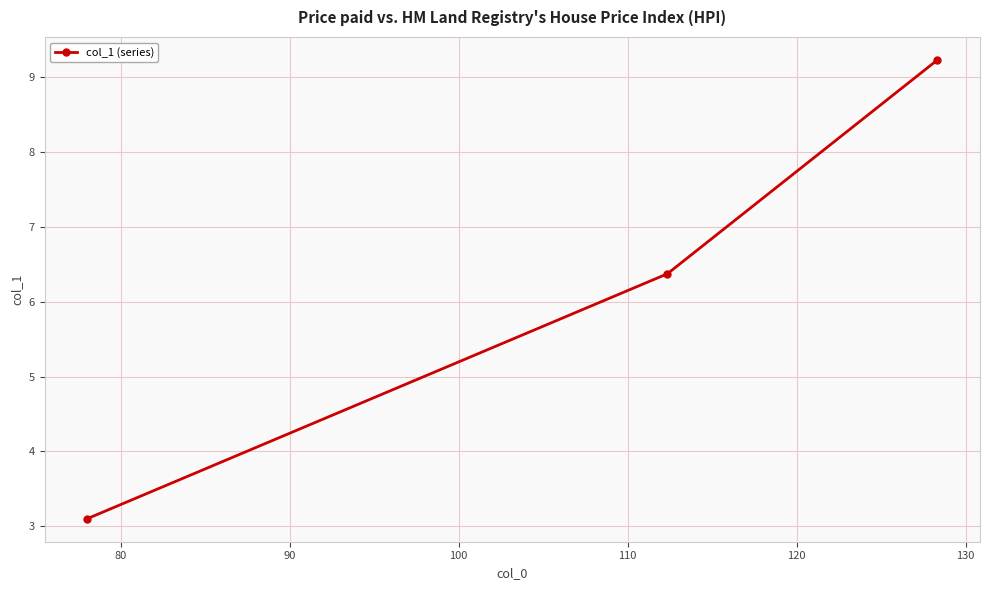

Reading left to right, extract all data points from this chart.

3.1	6.4	9.2